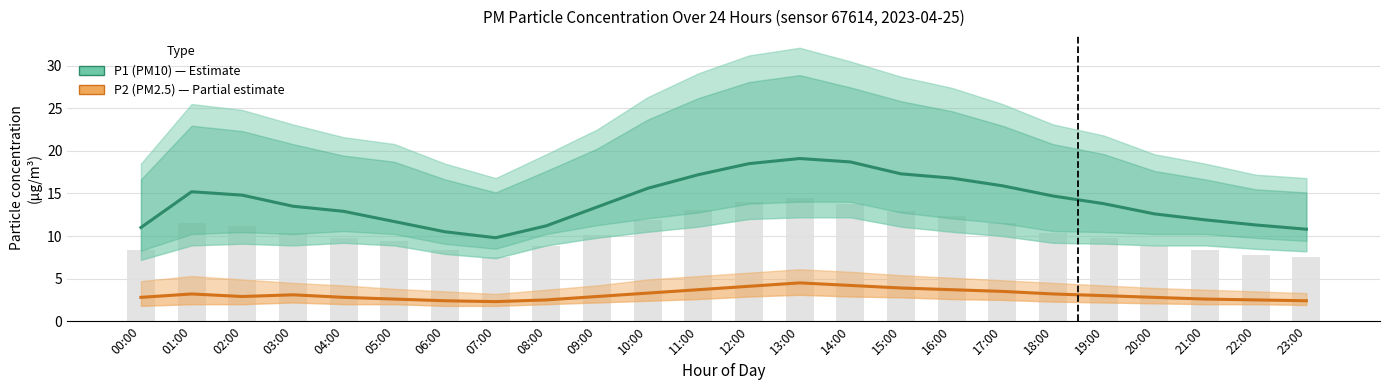

True or false: P2 (PM2.5) has a value of 4.5 at 13:00.

True